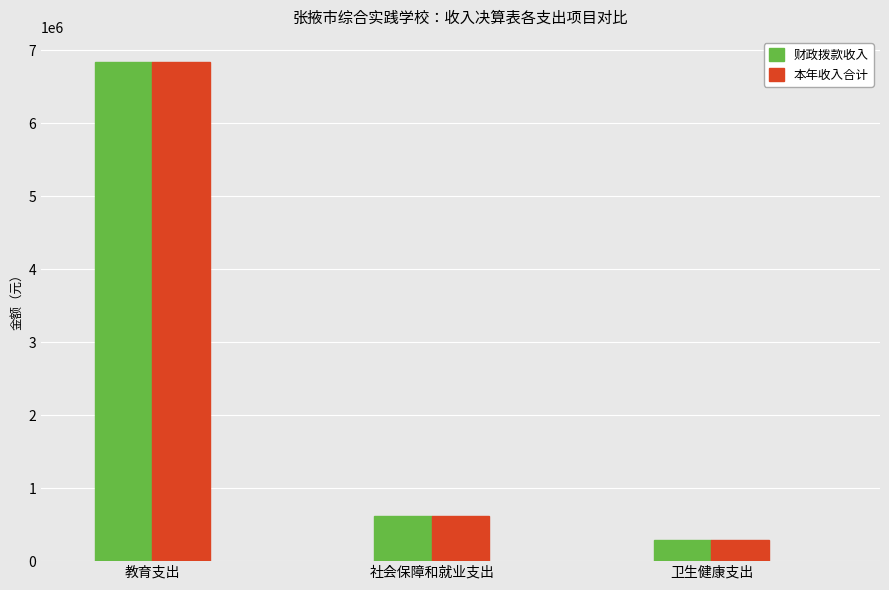

What is the value of the 财政拨款收入 bar at the 2nd from the left?

621295.4